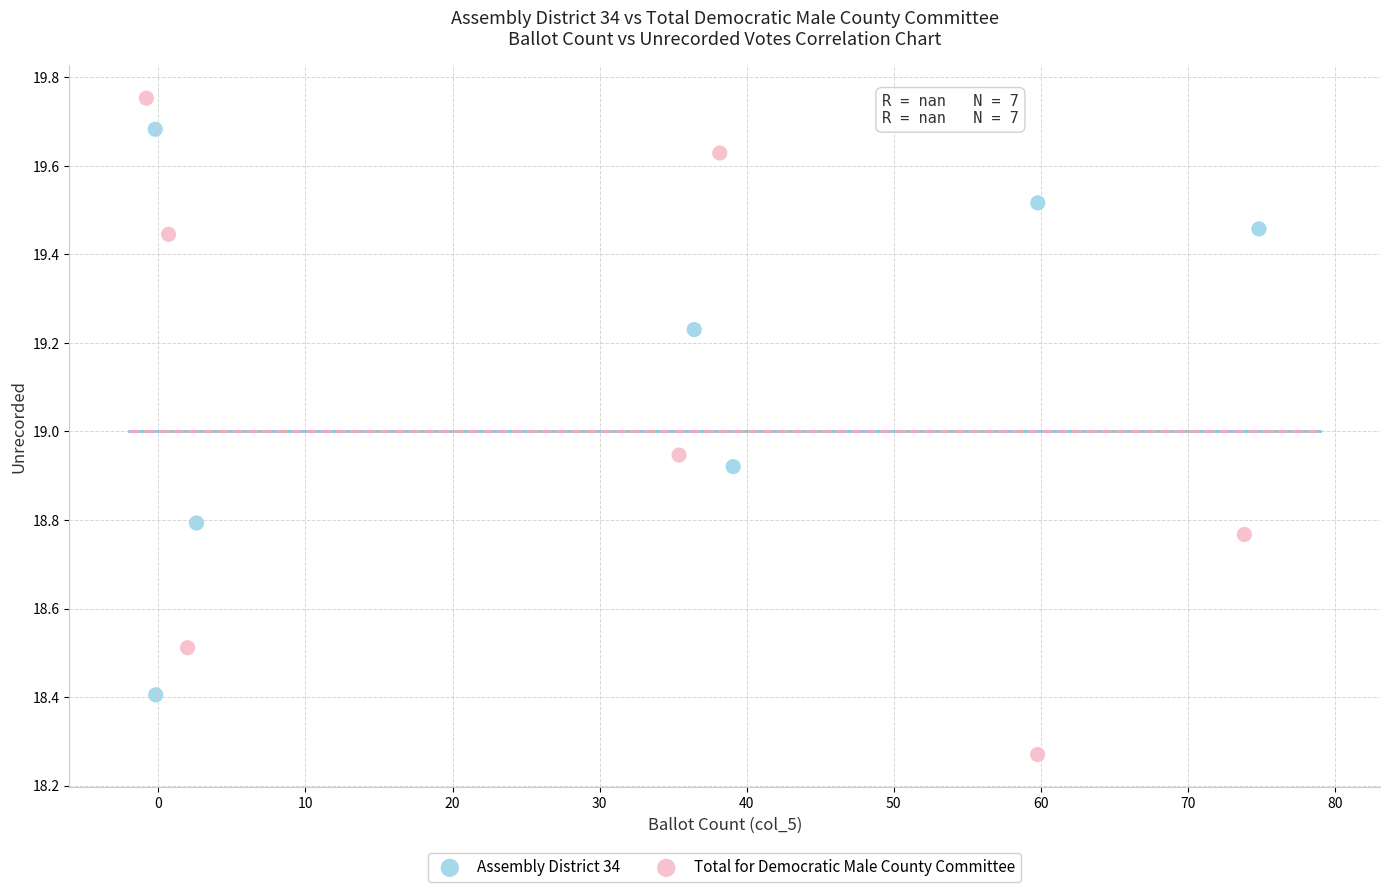

Which series contains the highest Y value?

Total for Democratic Male County Committee